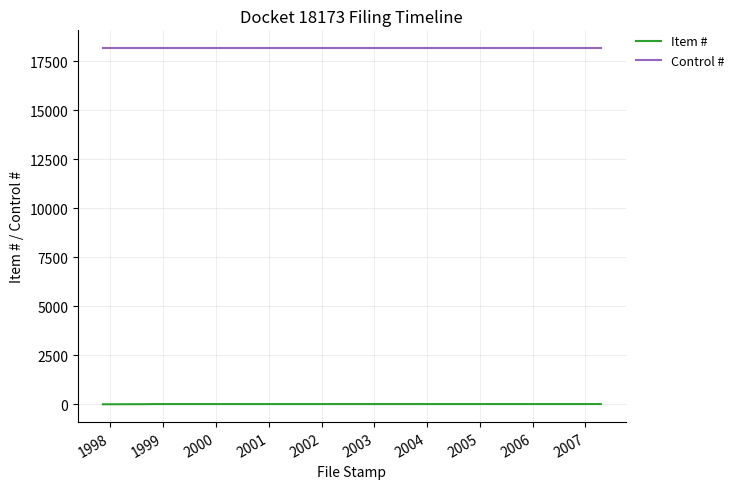

What is the highest value of the Control # series?

18173